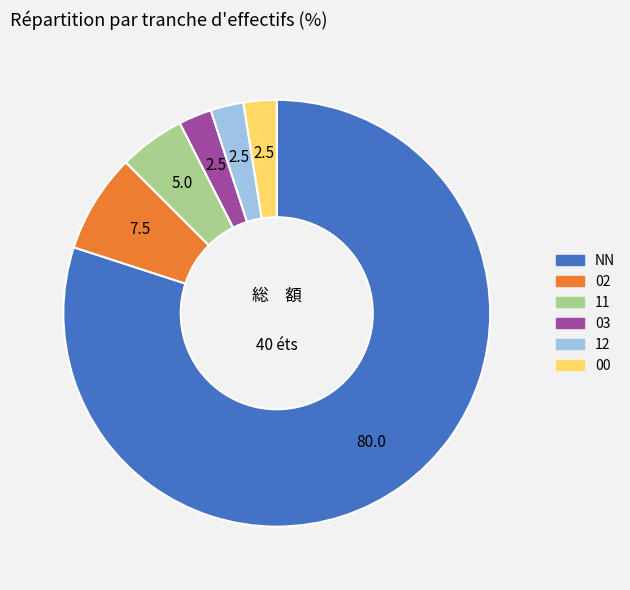

Does any single category account for the majority?

Yes